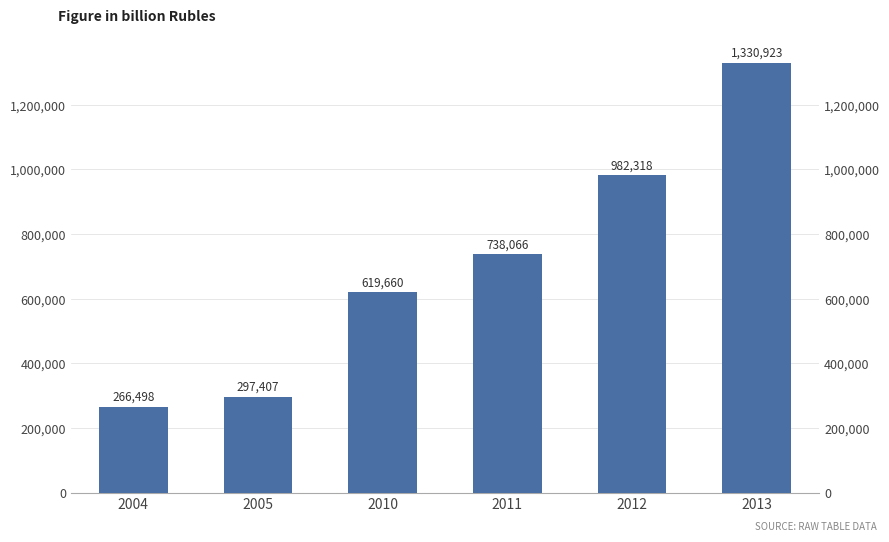

At which category does the chart reach its minimum across all series?

2004